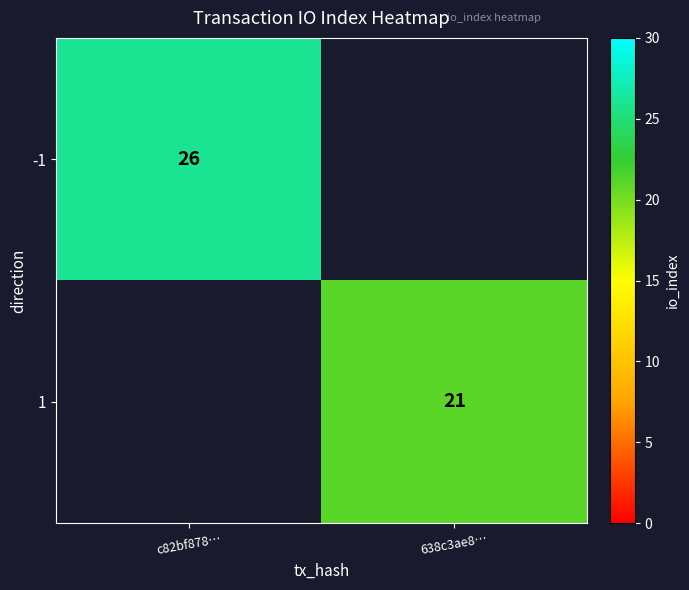

Is the value of -1 at 638c3ae8… greater than the value of 1 at c82bf878…?

No